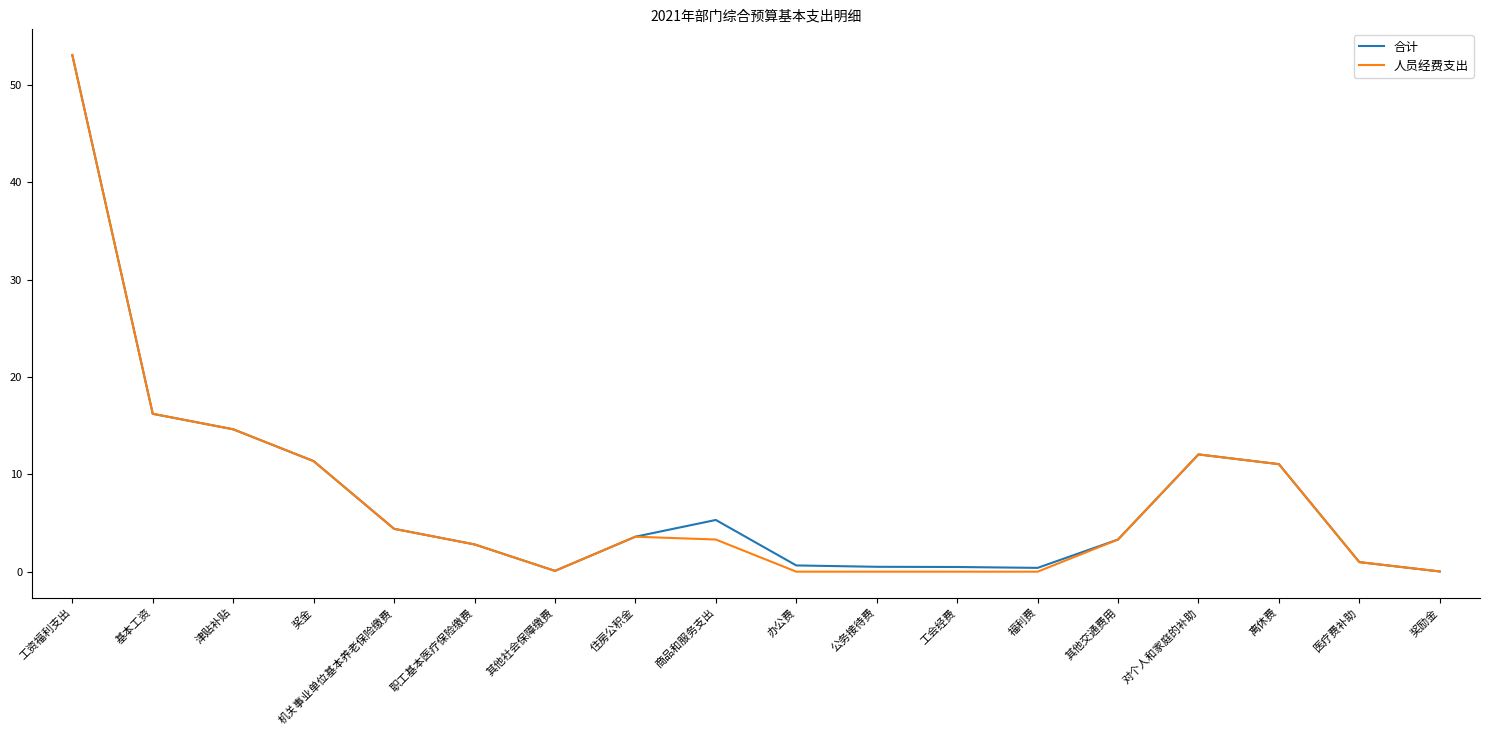

At which category does the chart reach its peak across all series?

工资福利支出